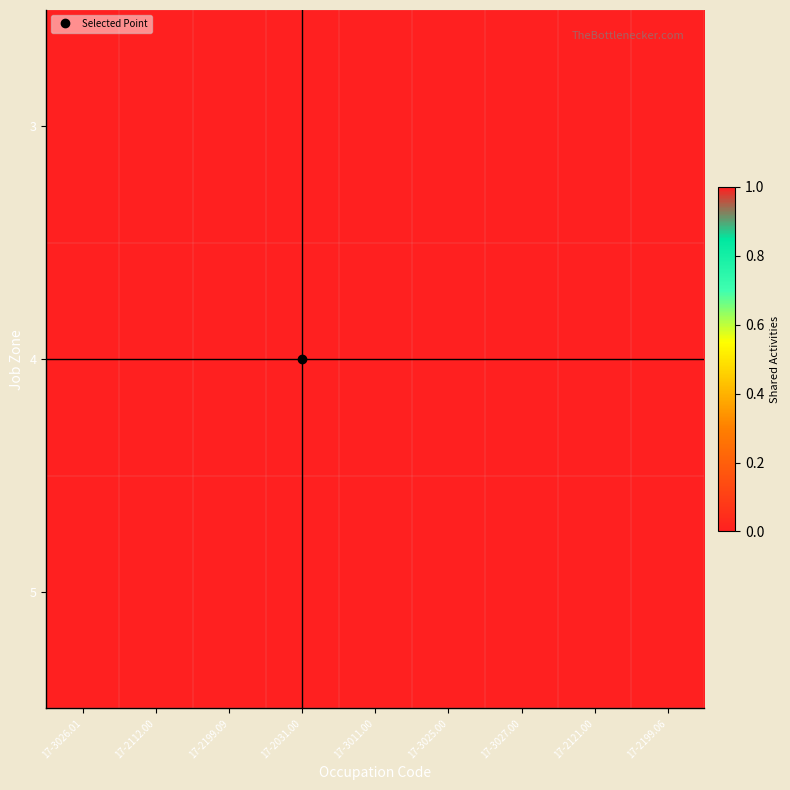

Which category has the highest value across all series?

17-3011.00